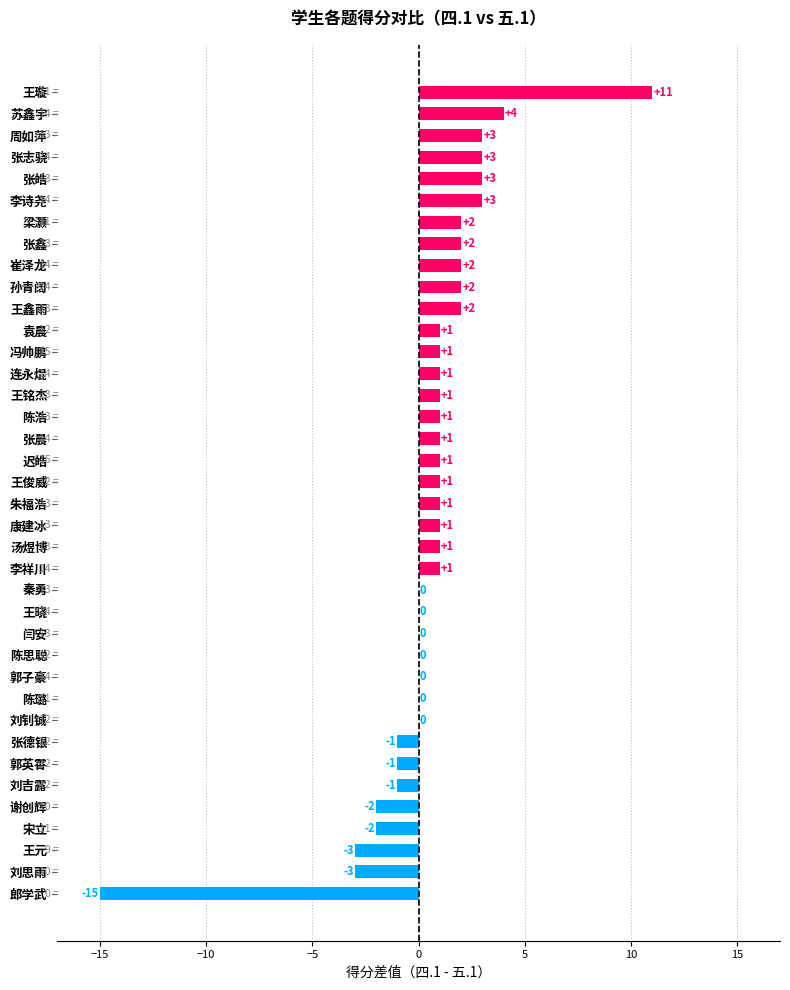

At which category does the chart reach its peak across all series?

王璇